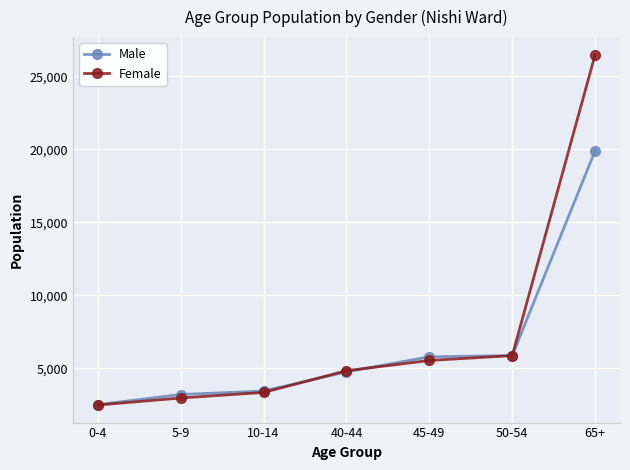

True or false: Male has more than 1 points higher than both neighbors.

False